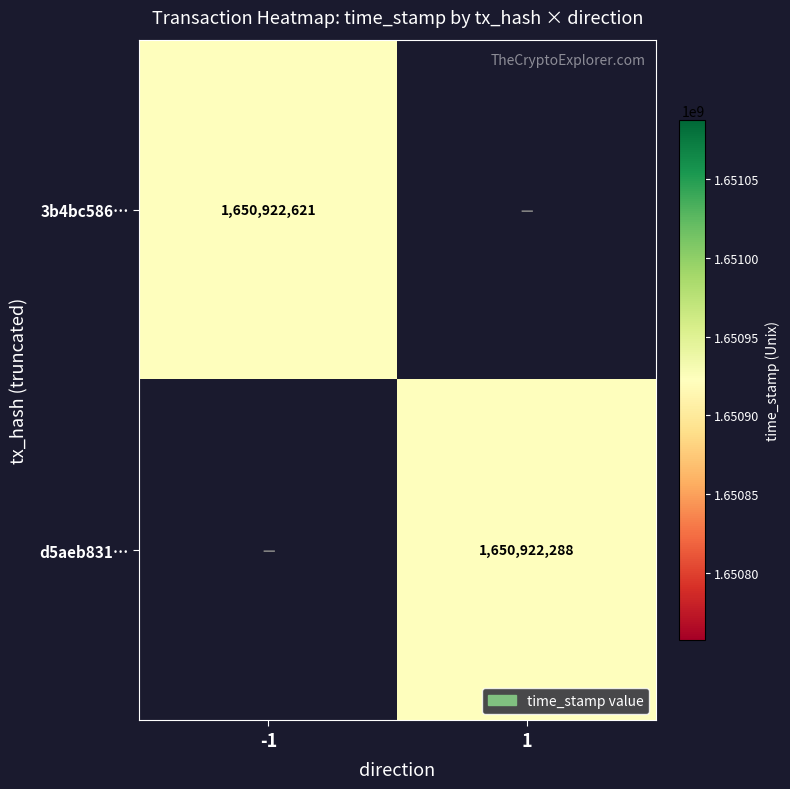

List the series in order of their peak value, highest first.

3b4bc586aa8c9460ec8d3b1b3db81ba3b1b5152, d5aeb8318187d456b1ae48eedf7d79a36ecc582